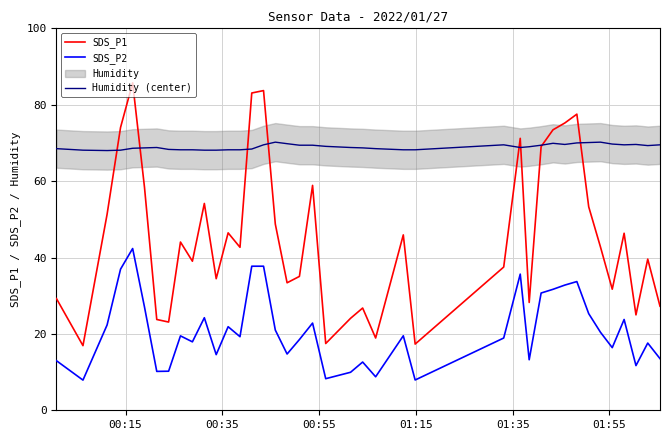

At how many categories does at least one series exceed 83?

3